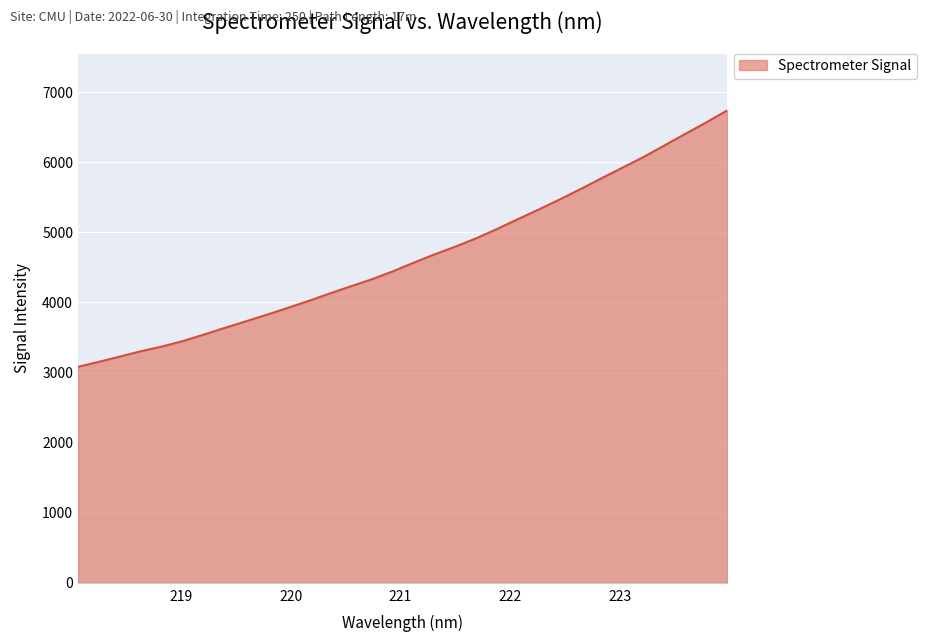

What is the difference between the maximum and minimum values?

3661.1